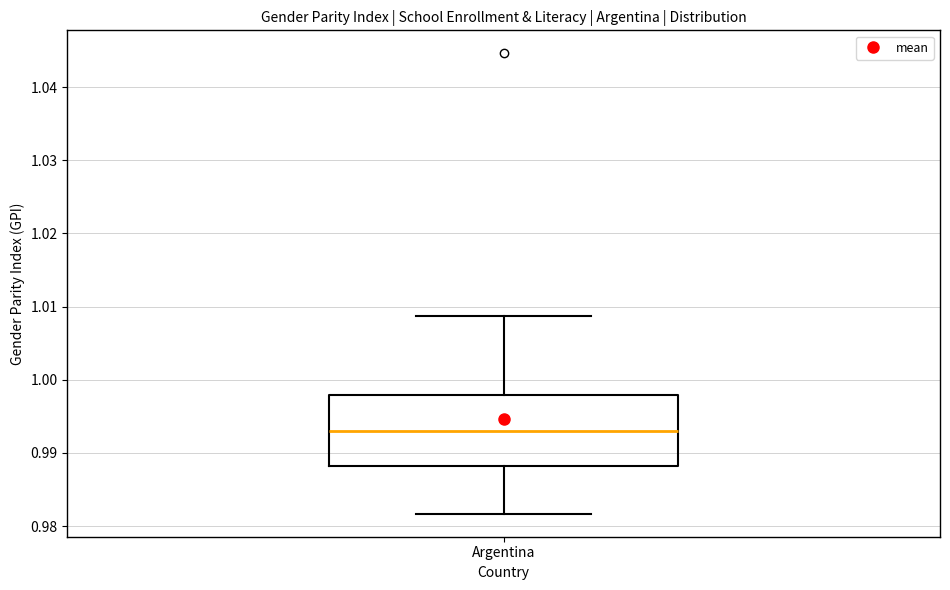

Read this box plot against the y-axis: the position of the median line, the range covered by the box, and the ends of both whiskers. The values are not printed on the chart, so give them approximately, as read against the axis.

median 0.993, box 0.988 to 0.998, whiskers 0.982 to 1.009